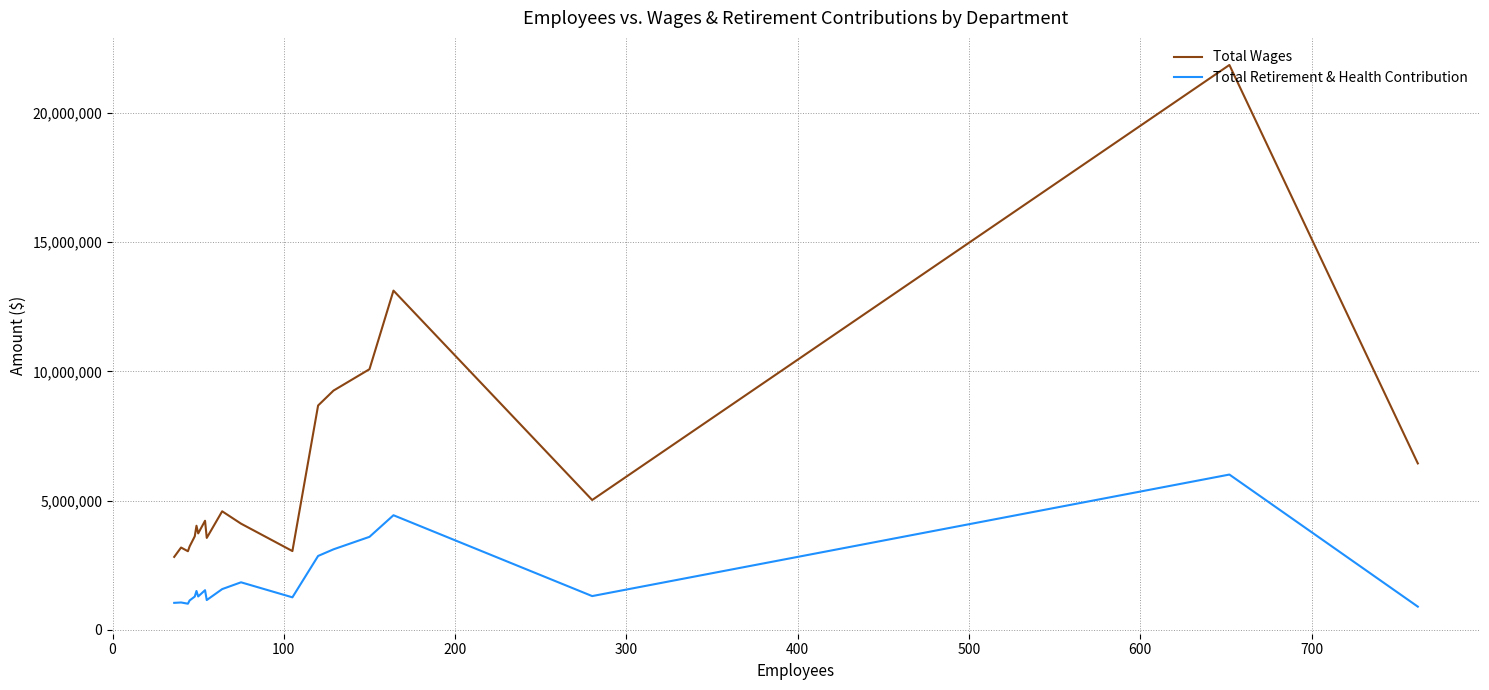

Which series has the widest spread of values?

Total Wages